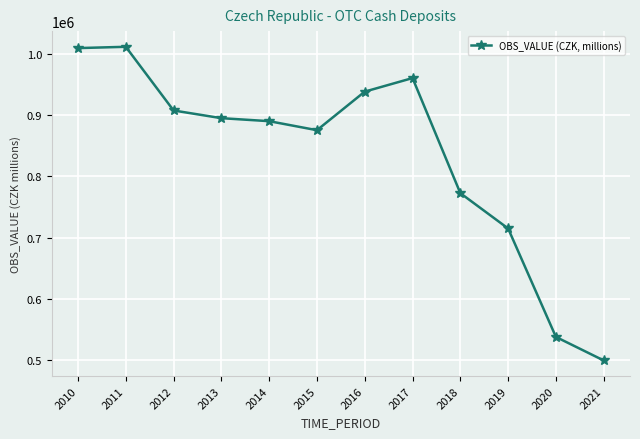

True or false: the data has more than 0 interior local peaks.

True